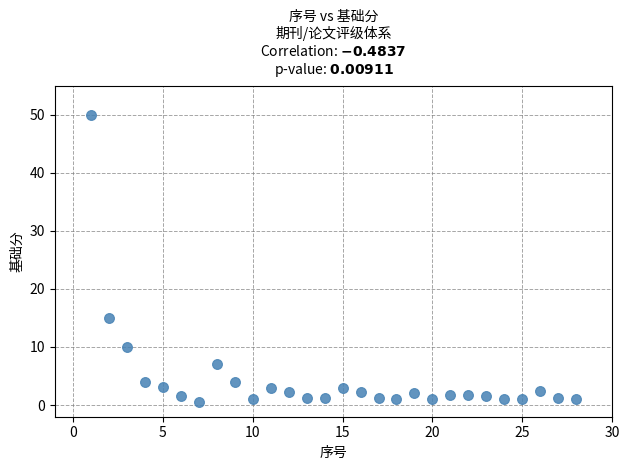

What Y value in the scatter plot is closest to 25?

15.0